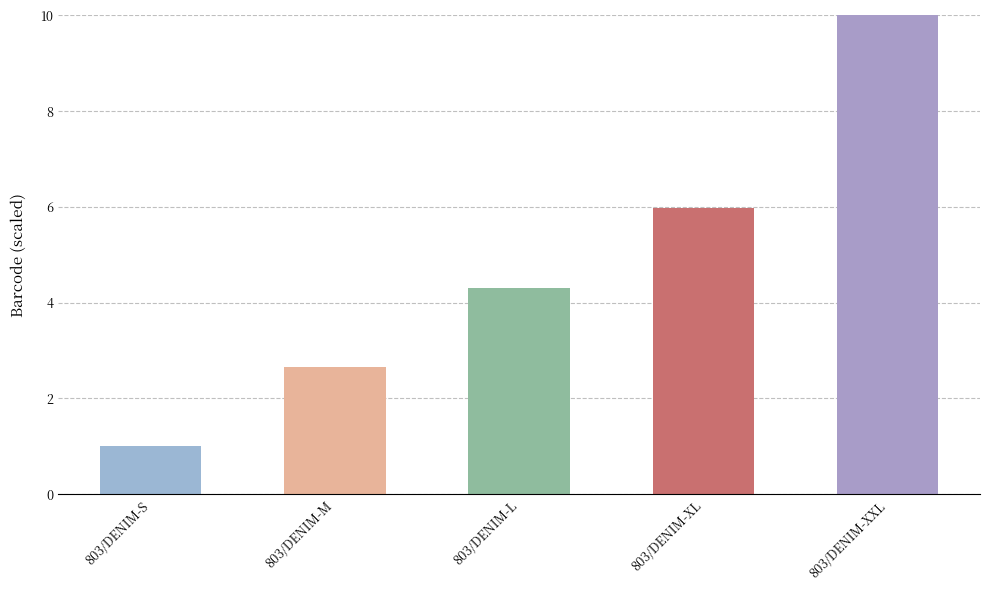

What is the difference between the values at 803/DENIM-L and 803/DENIM-S?

3.3